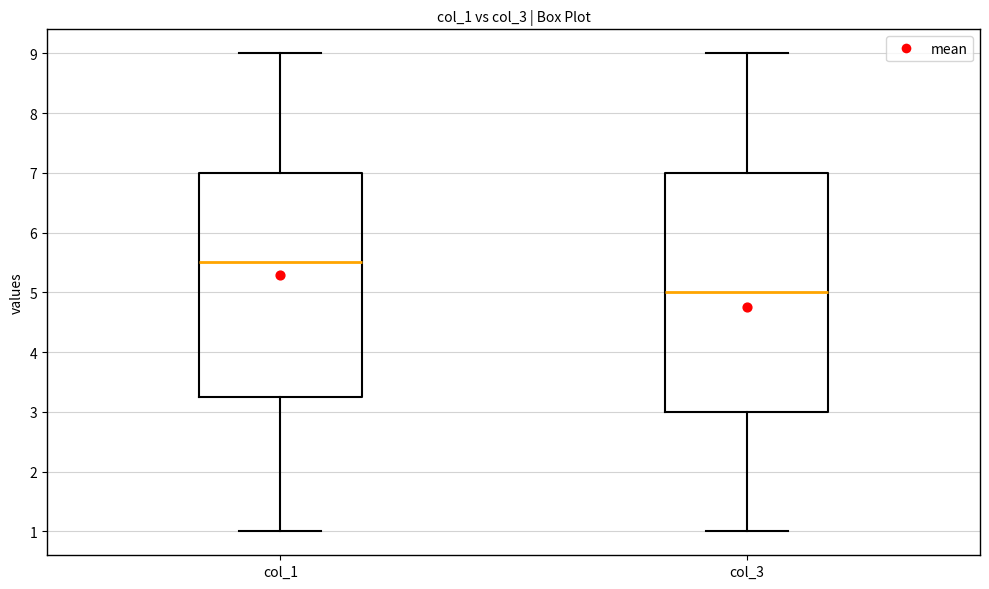

Where does the lower whisker of the box for col_1 end on the y-axis? The values are not printed on the chart, so give them approximately, as read against the axis.

1.0